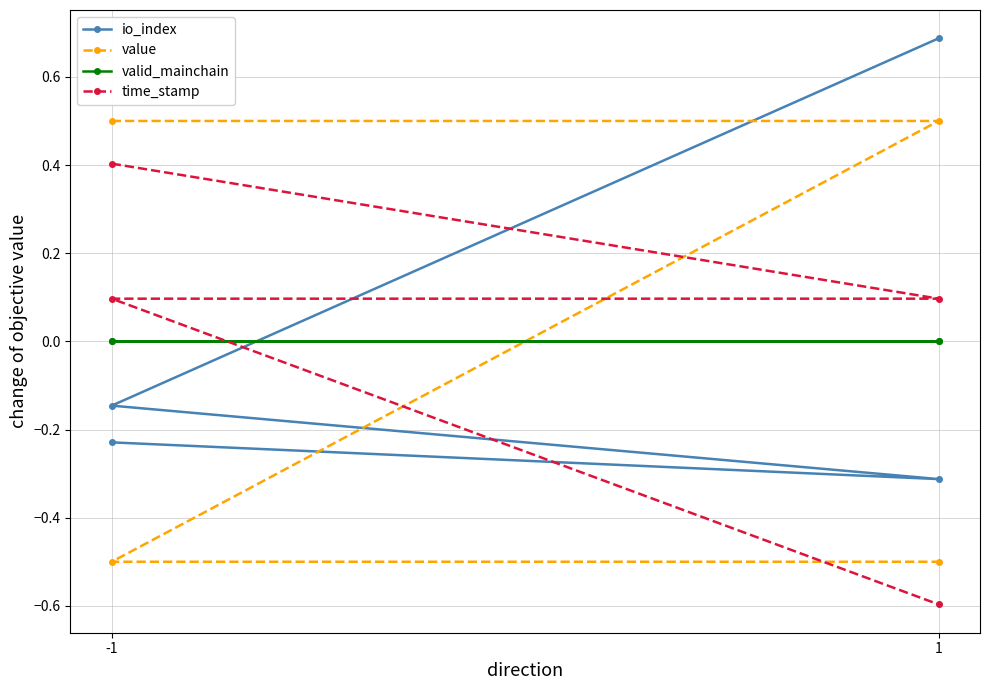

Which category has the highest value in the value series?

-1